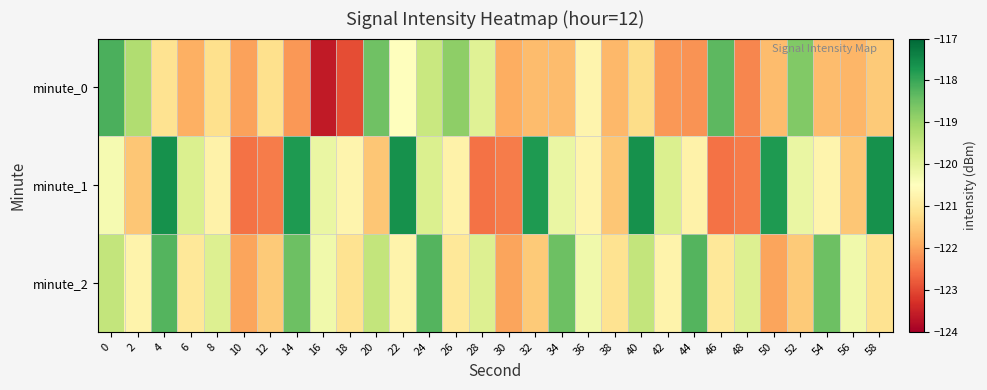

Between 38 and 54, which is larger?

54